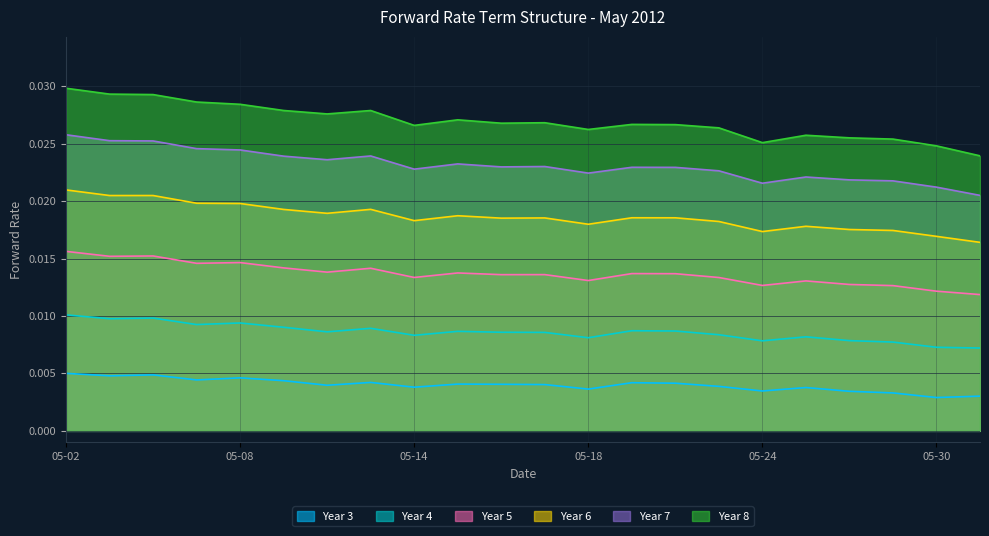

Count the number of data series in this chart.

6